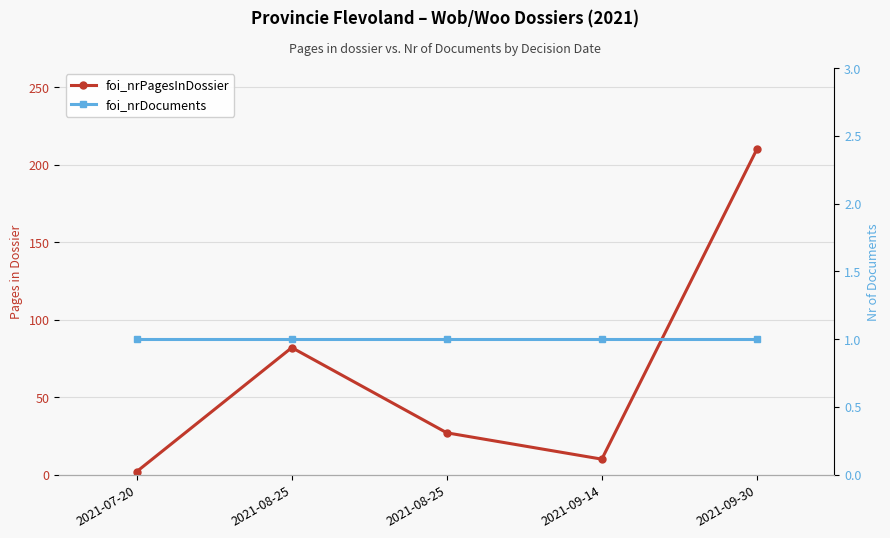

Where does the foi_nrPagesInDossier series first go above 27?

2021-08-25